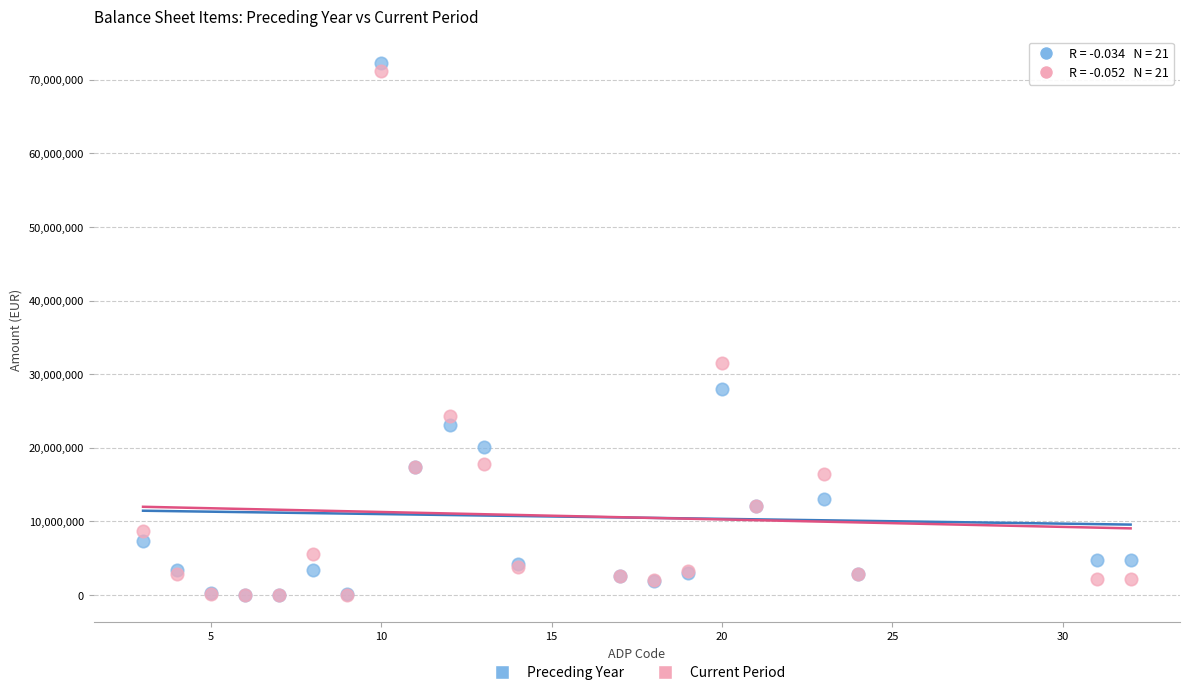

Which series has the widest spread of Y values?

Preceding Year